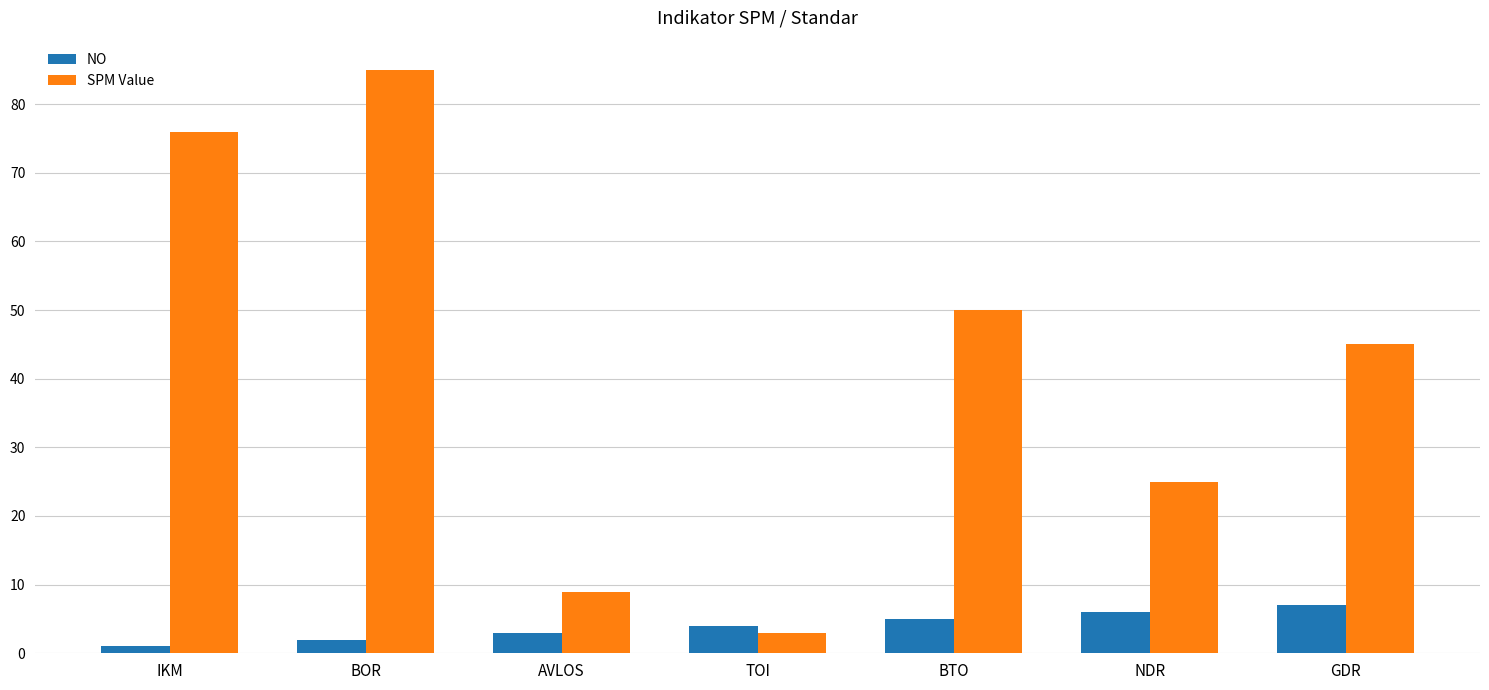

What is the minimum value for SPM Value?

3